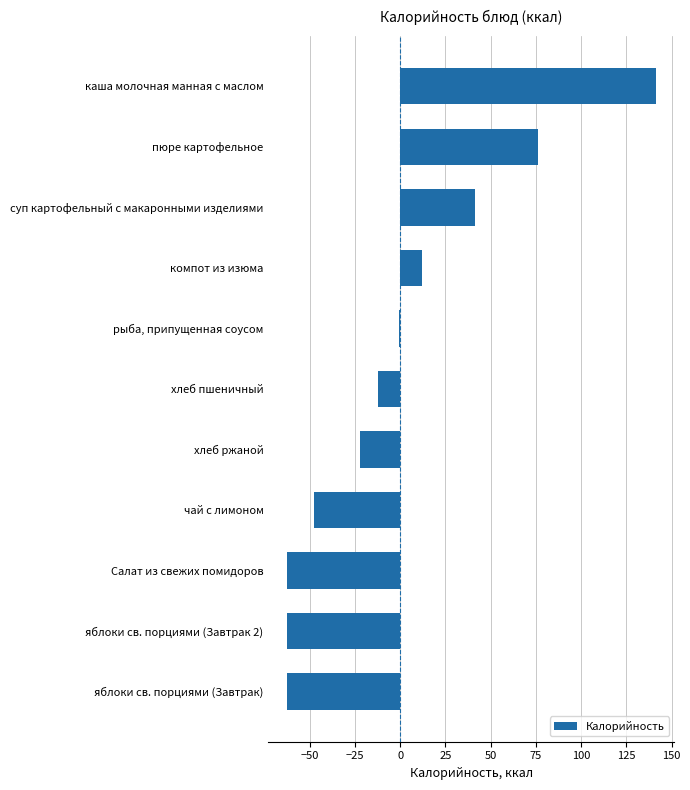

What is the sum of the values at чай с лимоном and хлеб пшеничный?

-59.9